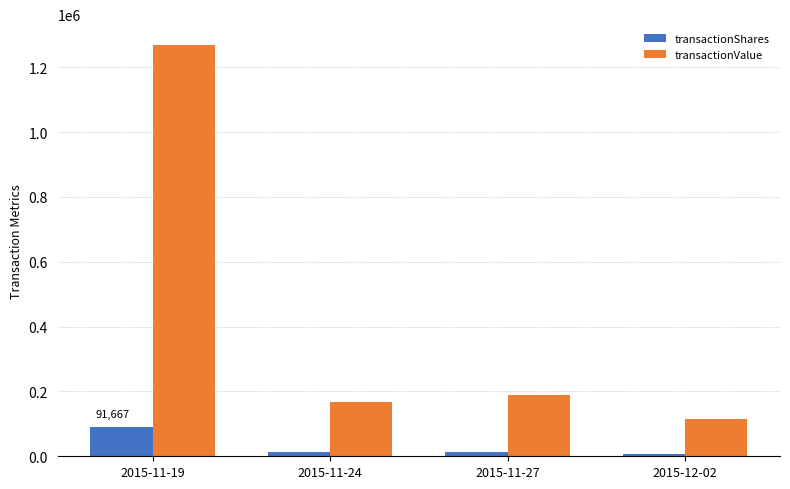

What is the difference between the maximum and minimum values in the transactionShares series?

83642